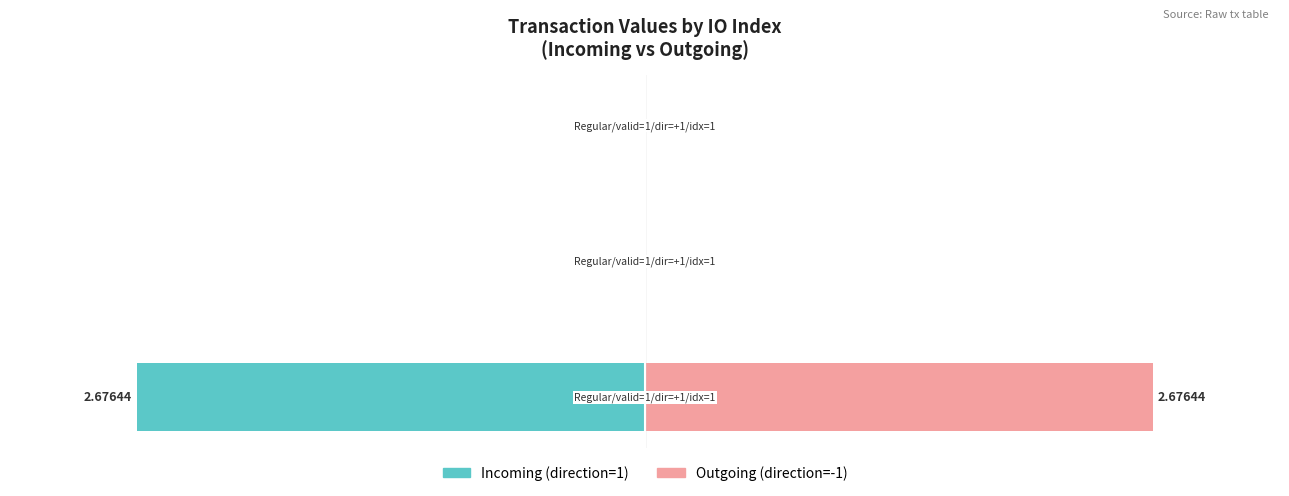

What are all the series names shown in the legend?

Incoming (direction=1), Outgoing (direction=-1)